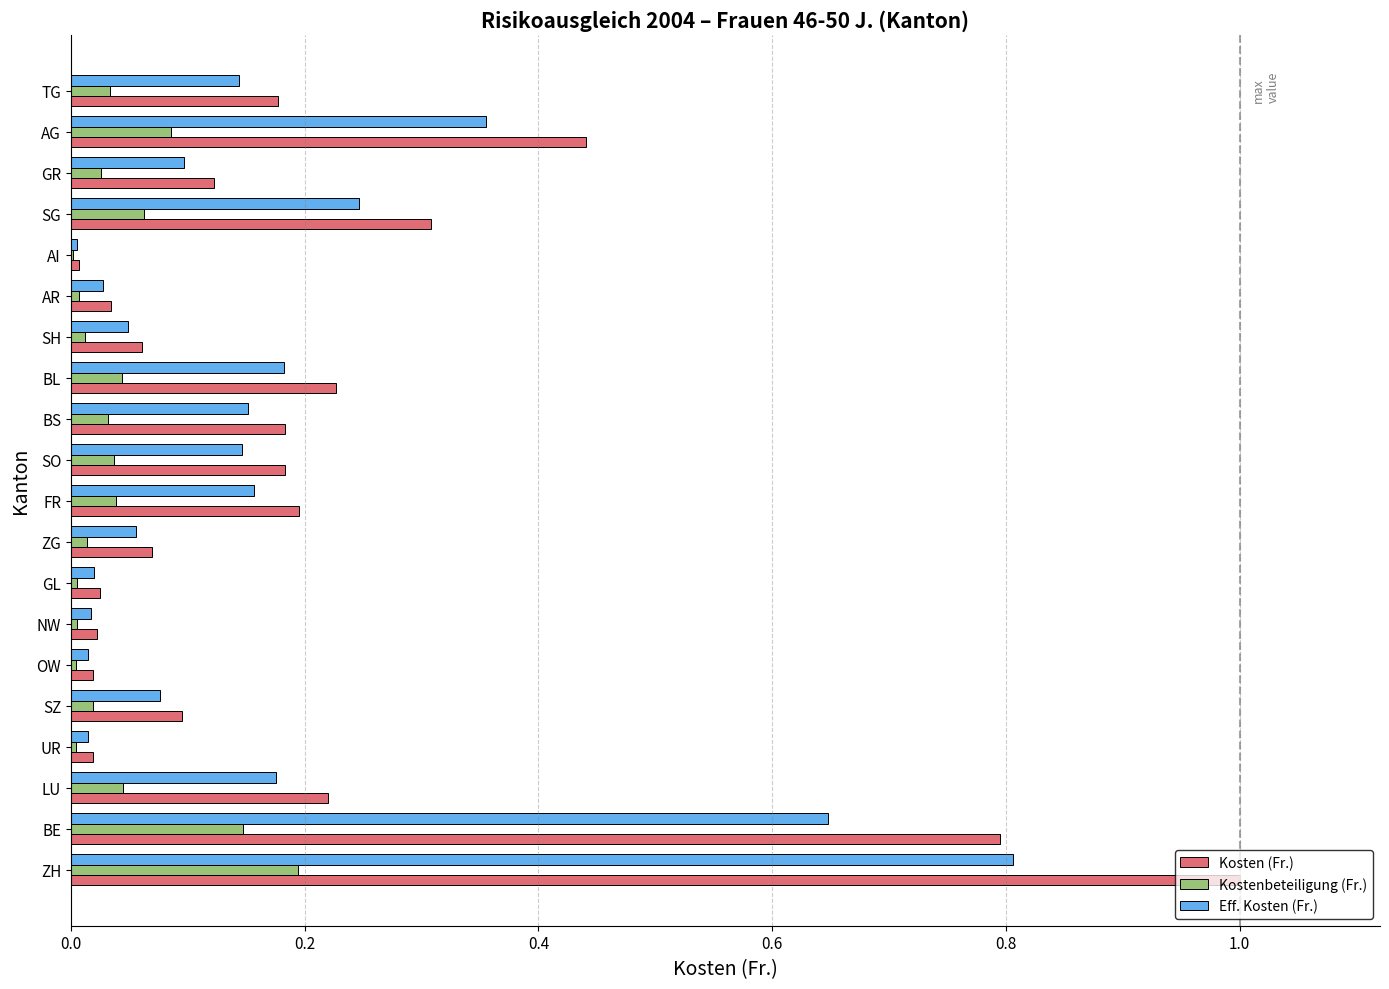

Which series has the widest spread of values?

Kosten (Fr.)